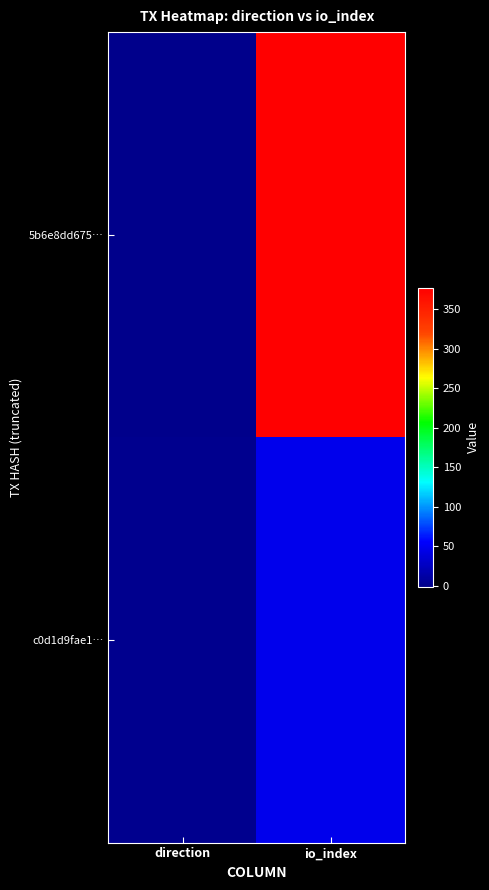

List the series in order of their overall mean, lowest first.

c0d1d9fae1…, 5b6e8dd675…